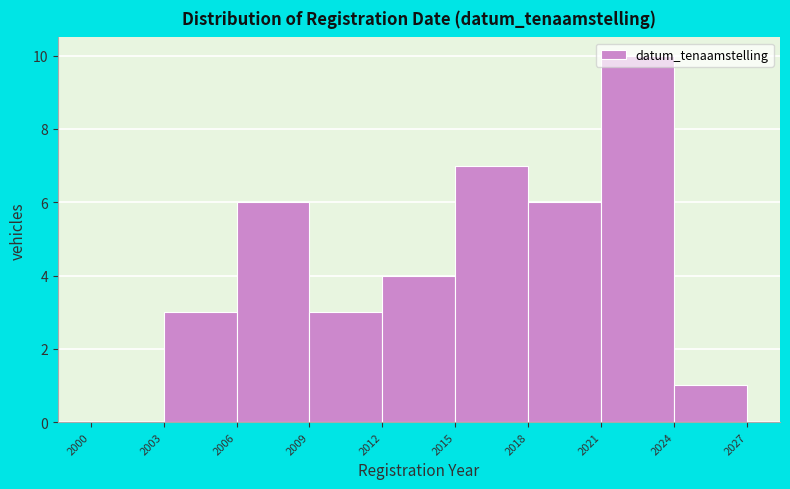

What is the height of the bar covering 2024 to 2027 on the x-axis? The values are not printed on the chart, so give them approximately, as read against the axis.

1